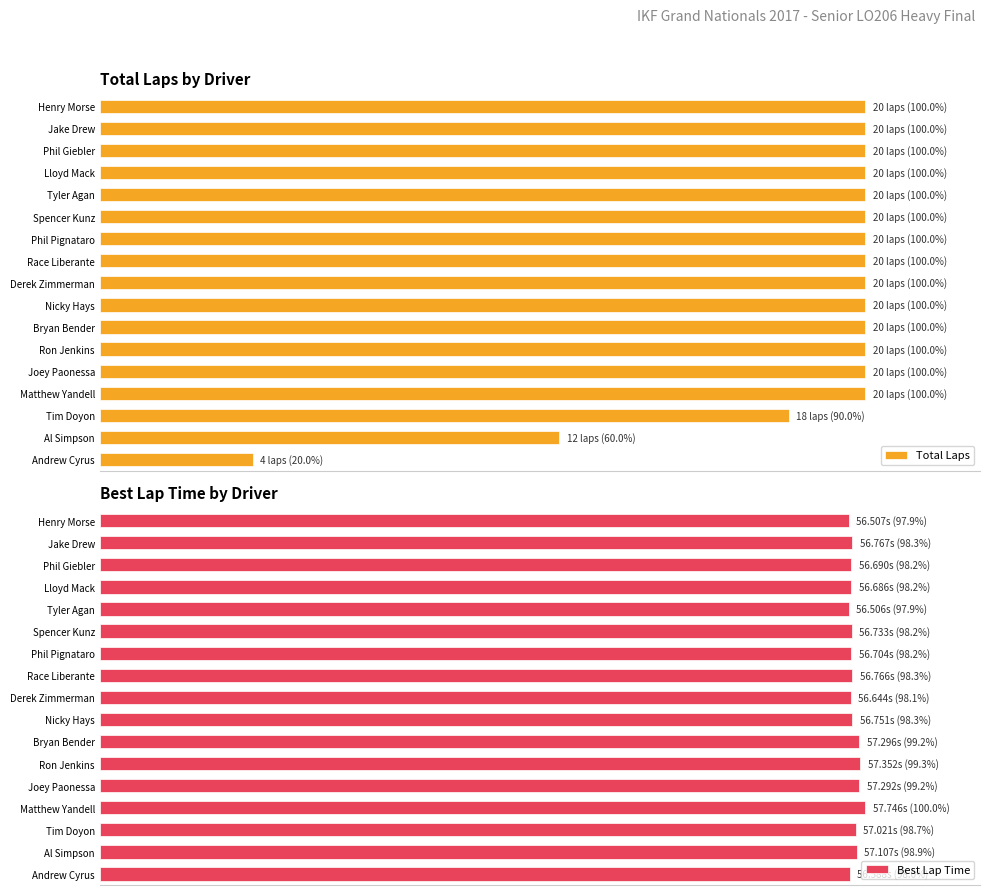

Is the value of Total Laps at Tim Doyon greater than the value of Best Lap Time at Derek Zimmerman?

No